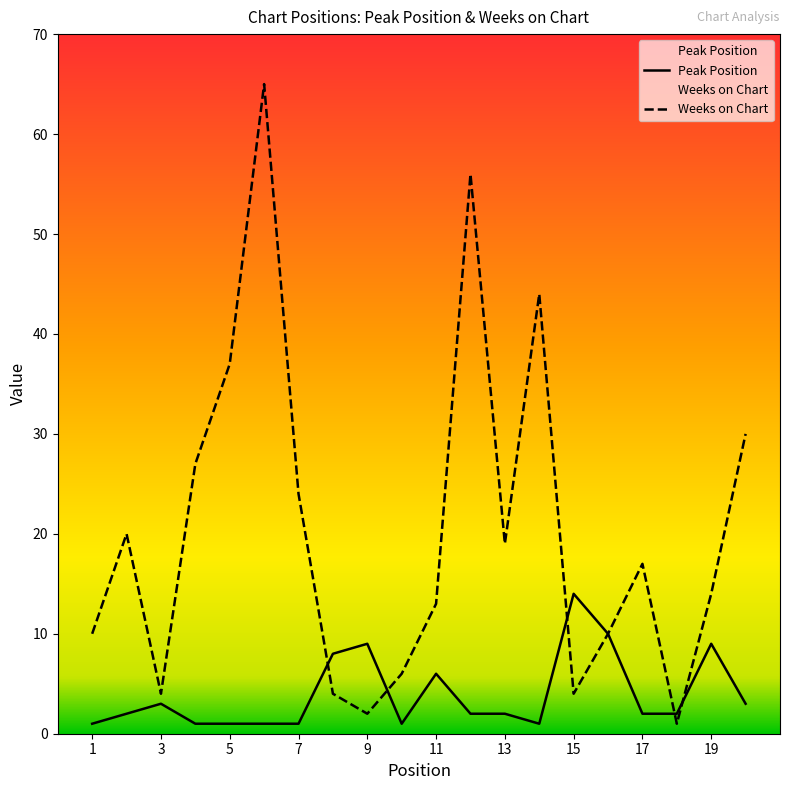

Between 9 and 18, which series saw the biggest shift?

Peak Position